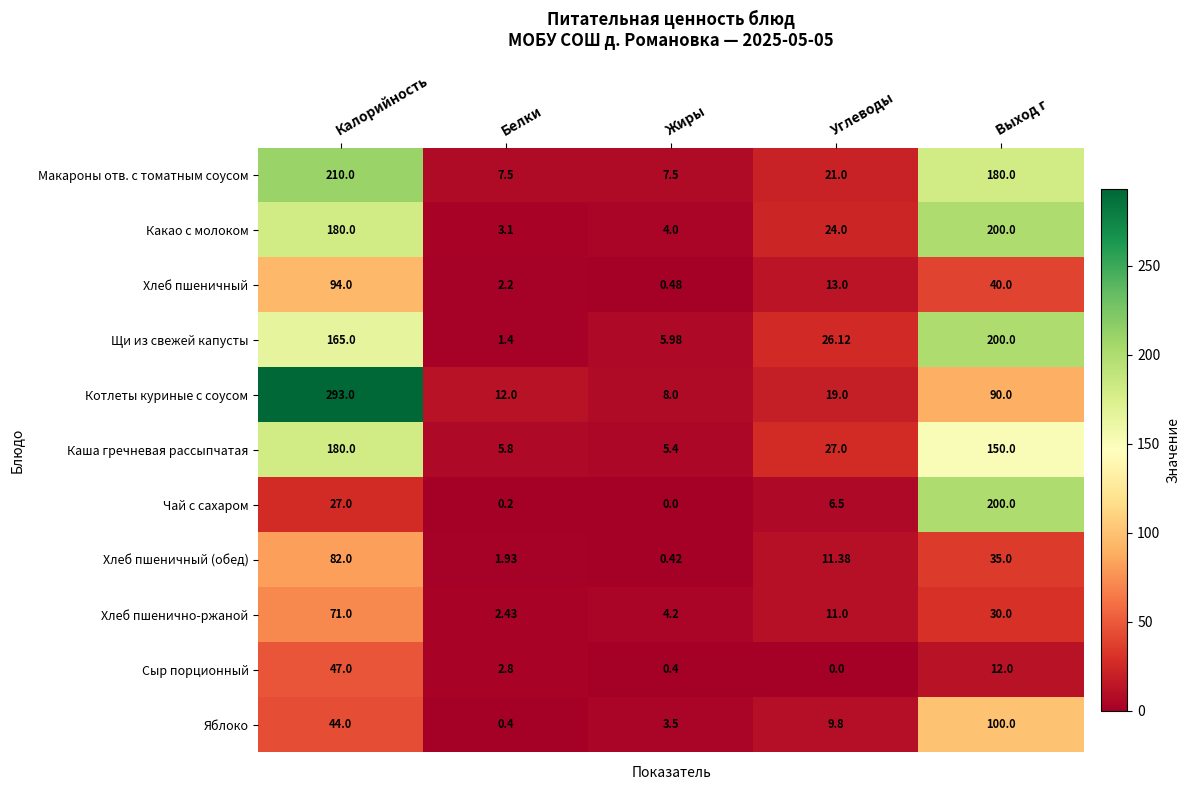

At which label is Сыр порционный closest to 23?

Выход г